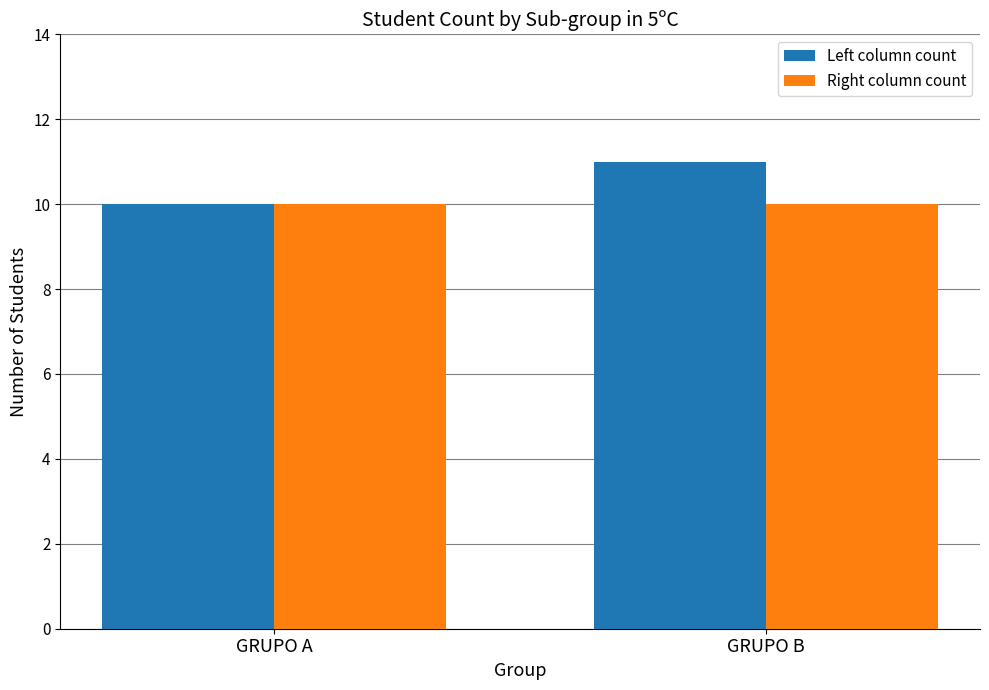

How many bars are there in each group?

2